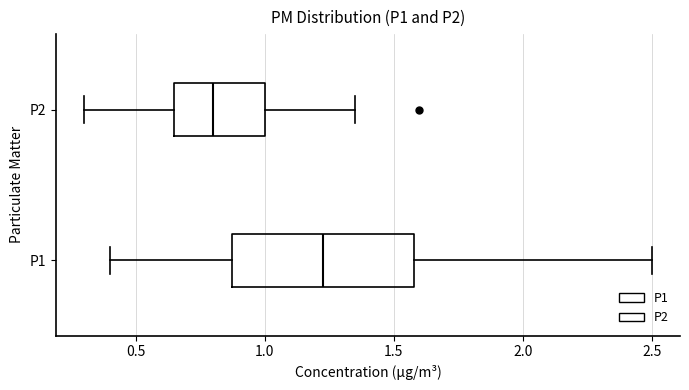

Which box's median line is the furthest to the left?

P2